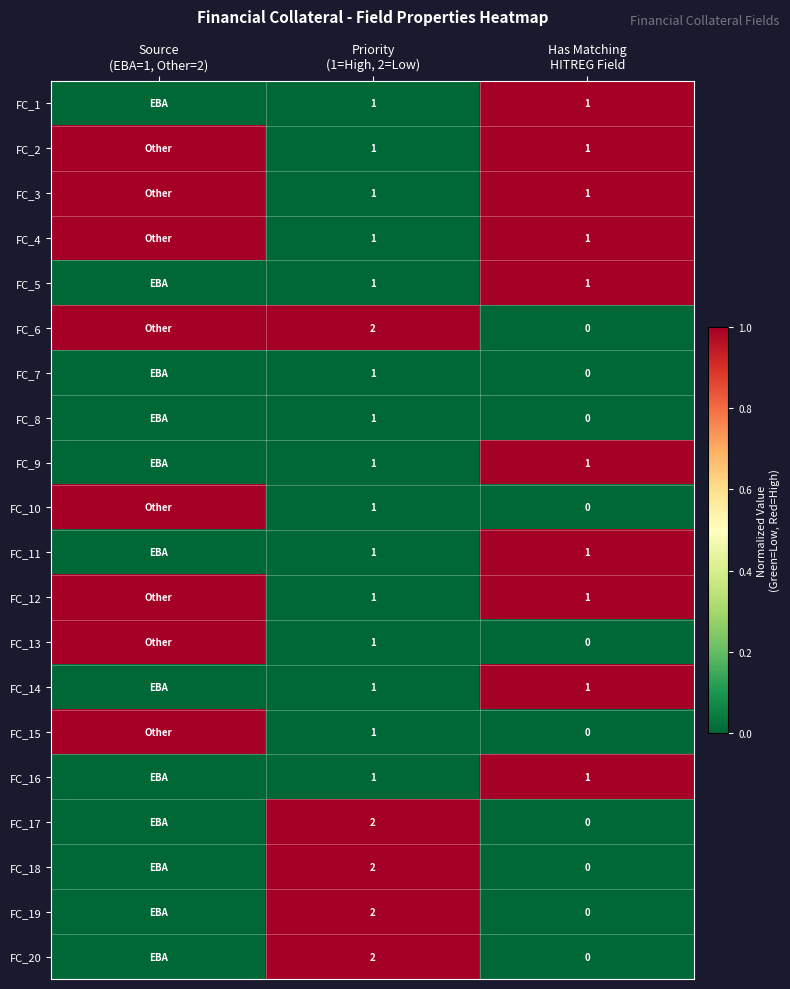

At which category is the sum across all series the highest?

Has Matching
HITREG Field